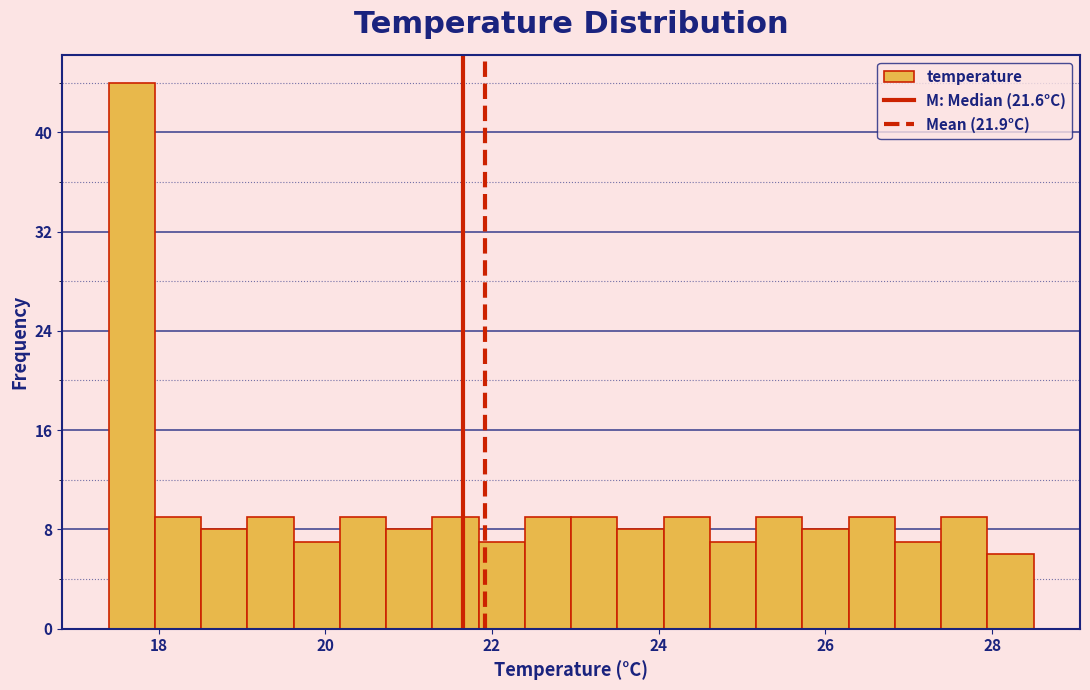

Read against the x-axis, roughly where is the centre of the tallest bar?

17.6